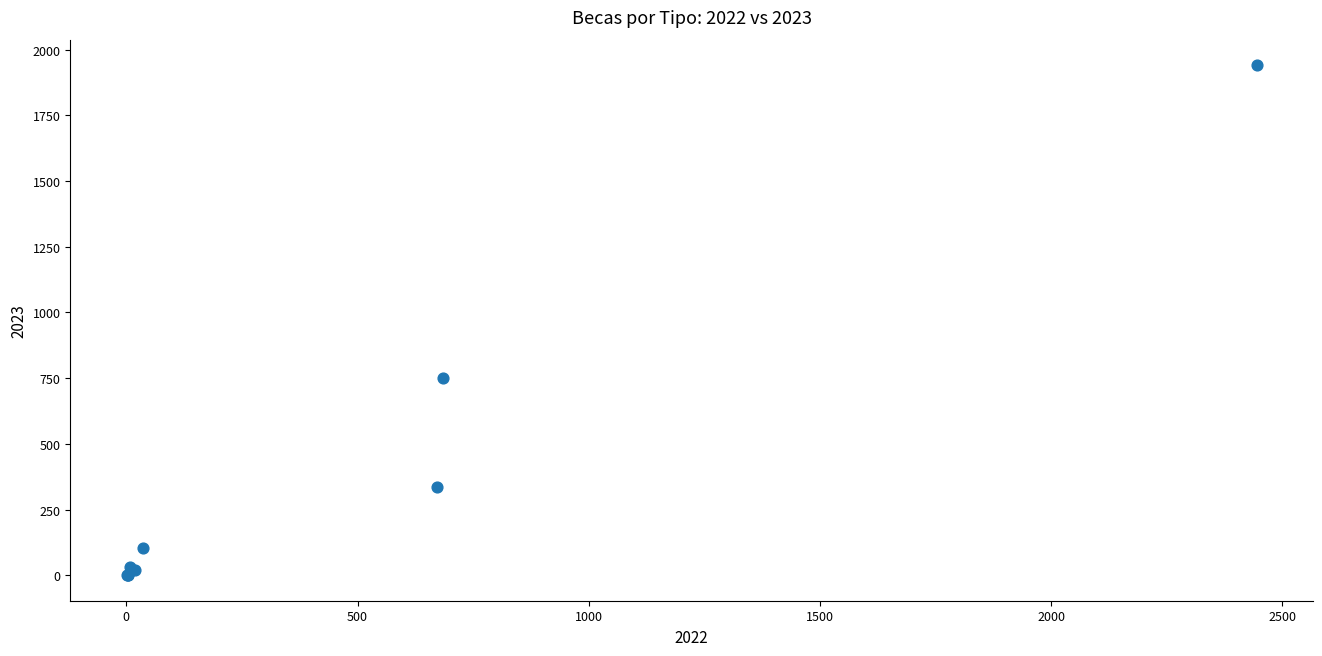

What Y value in the scatter plot is closest to 970?

751